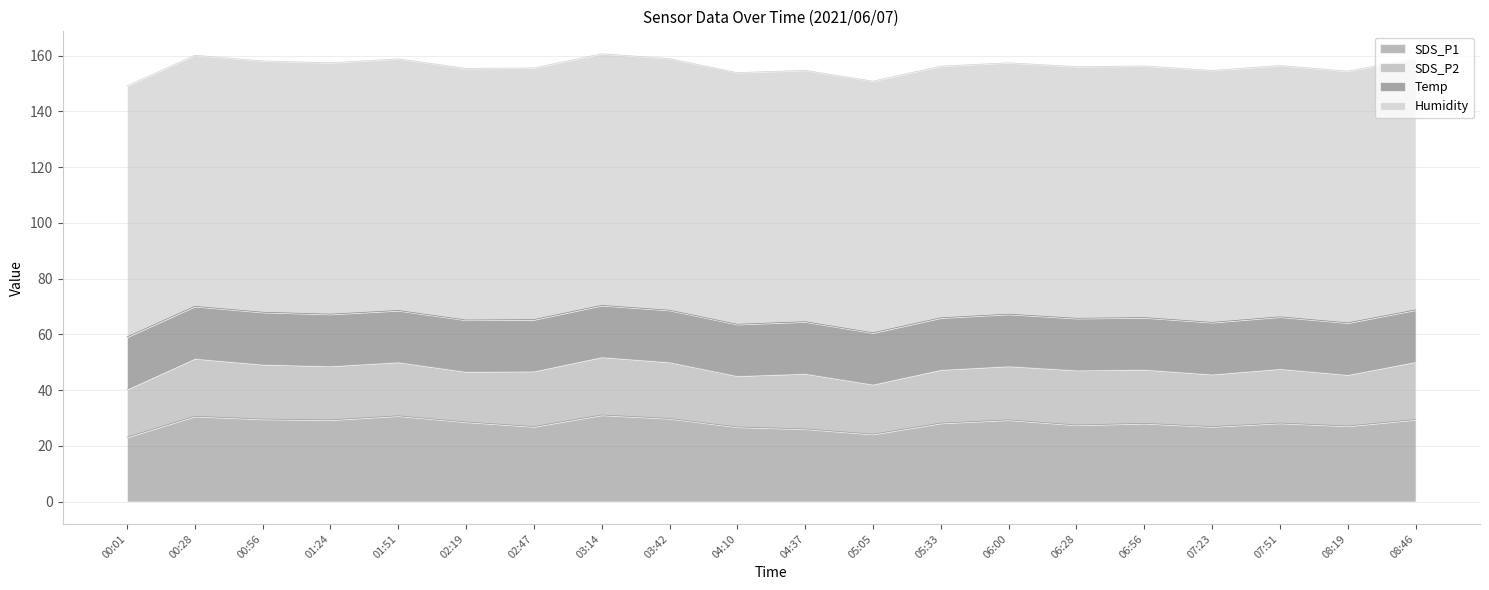

The value of Humidity at 07:23 is 90.4. True or false?

True